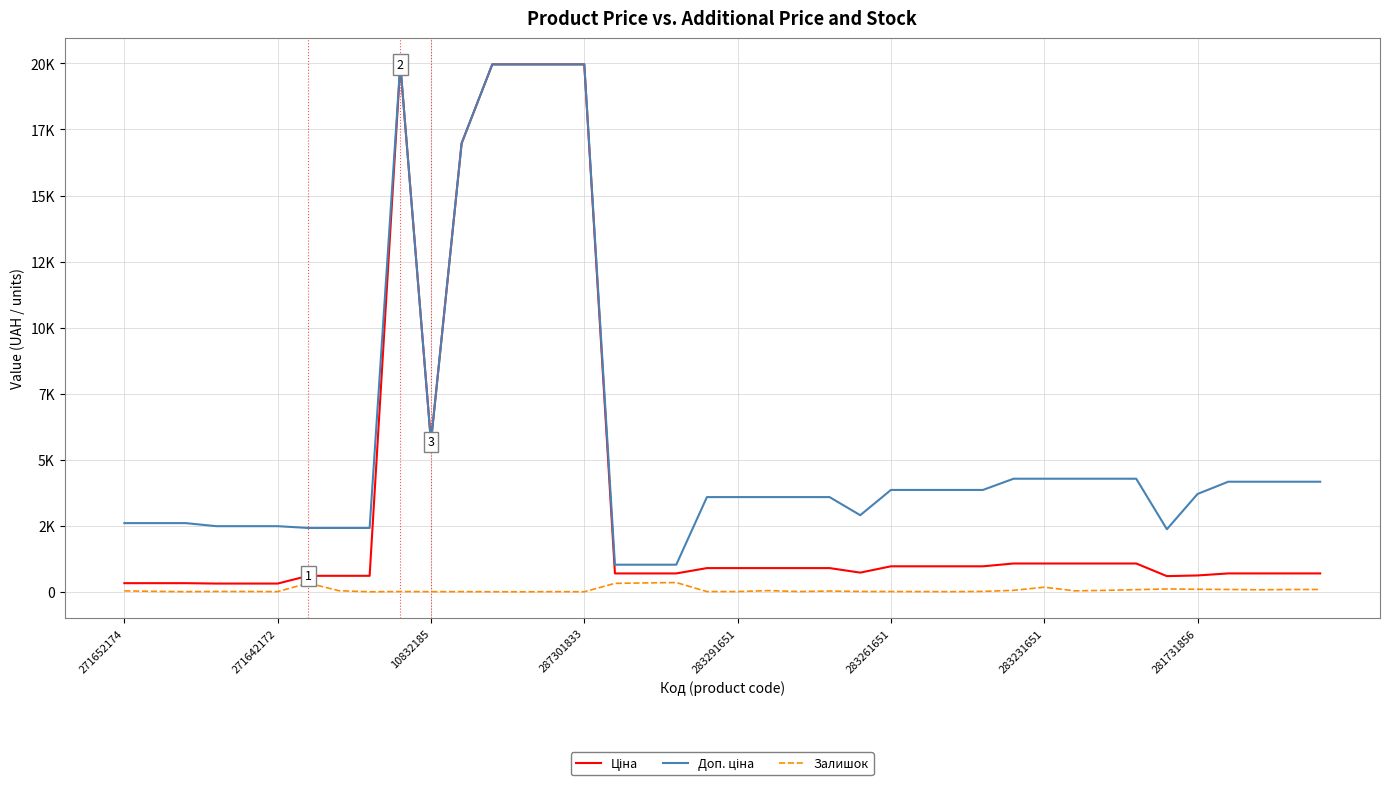

Does the chart display data point markers on the line(s)?

No